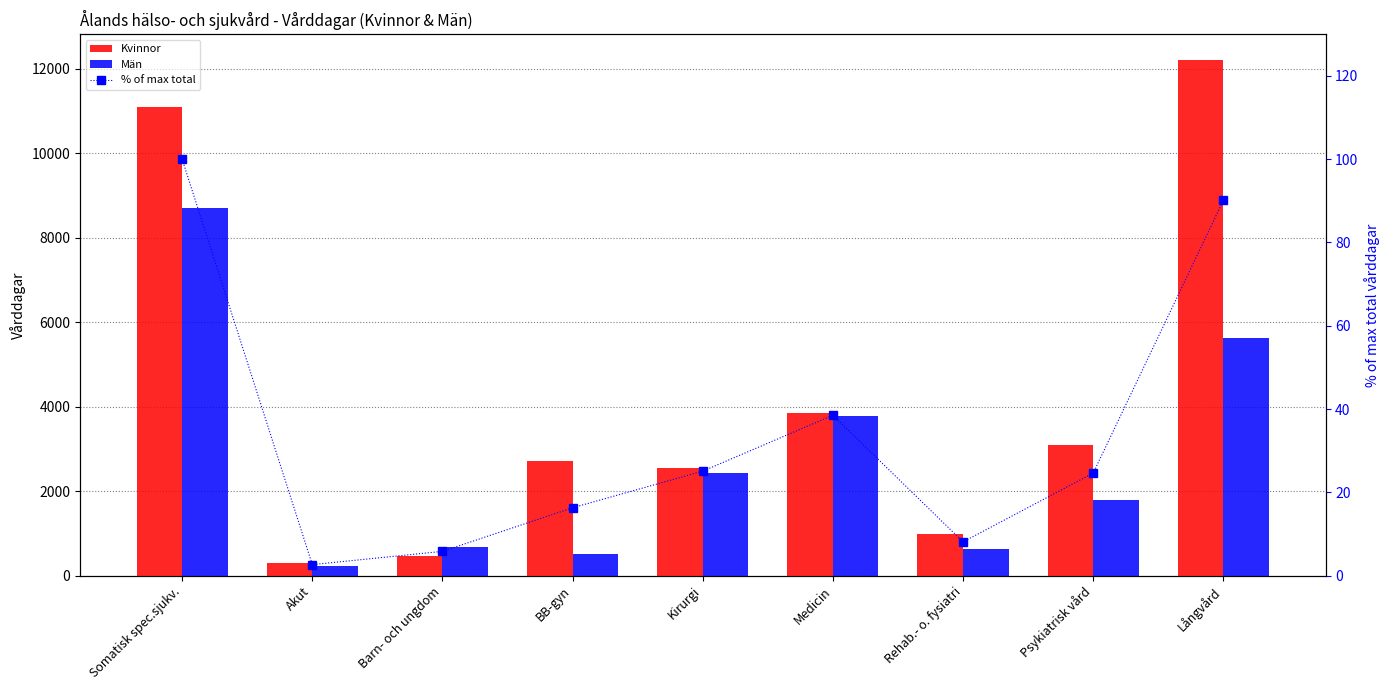

Count the number of data series in this chart.

3